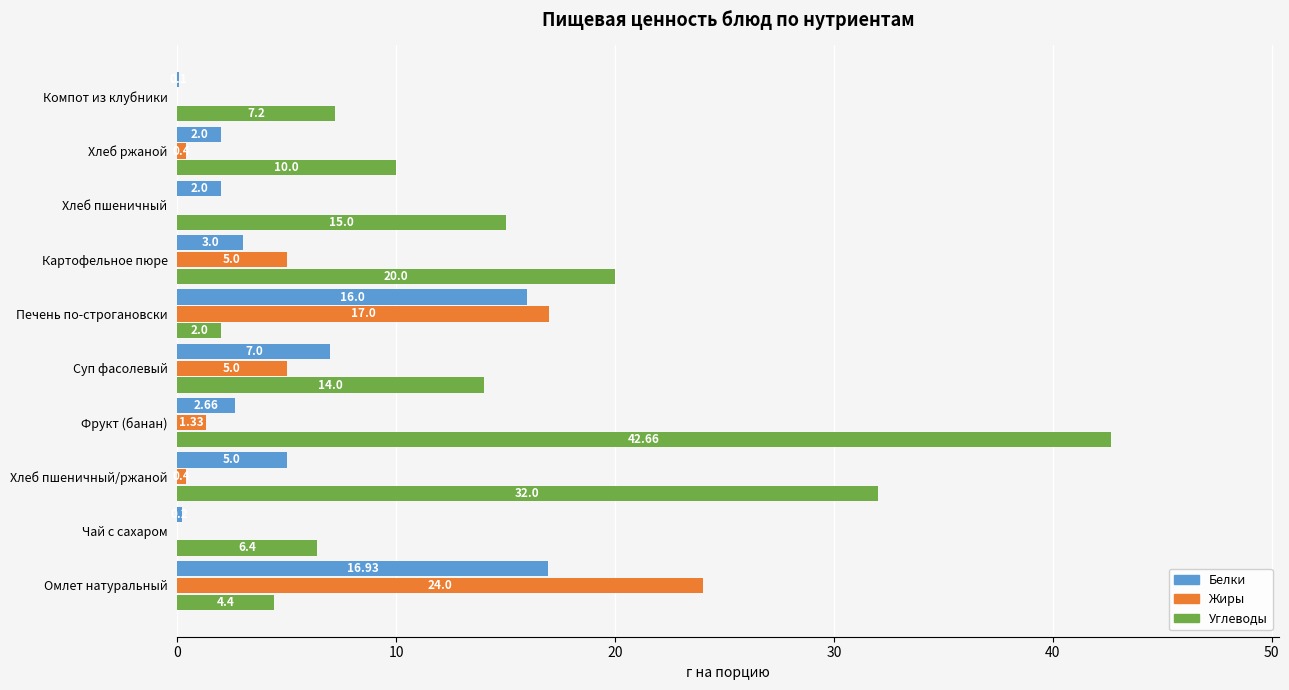

Which series has the largest range (max minus min)?

Углеводы